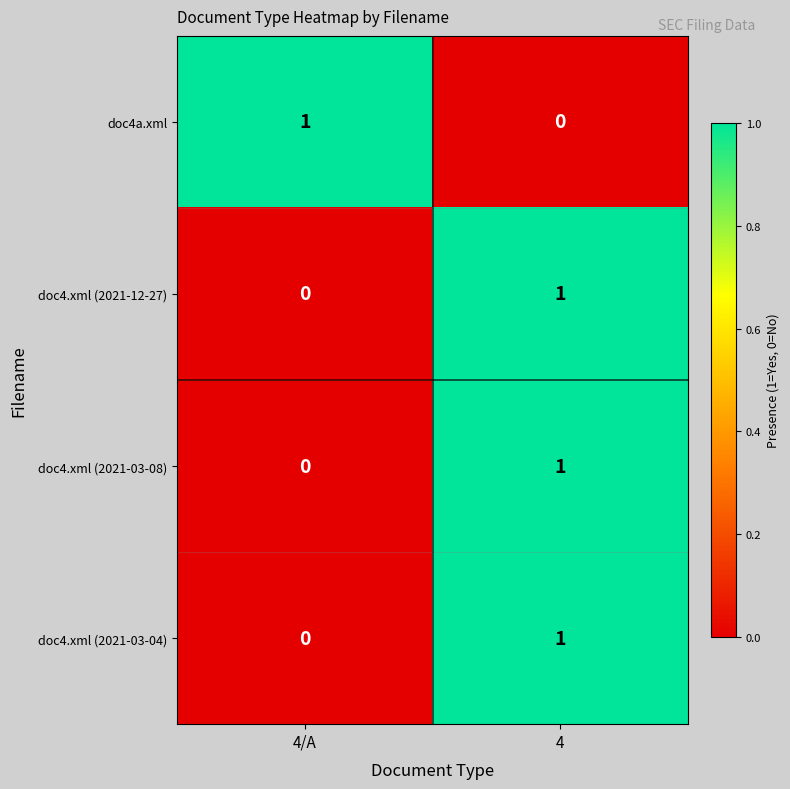

At which label does doc4.xml (2021-03-08) reach its minimum?

4/A